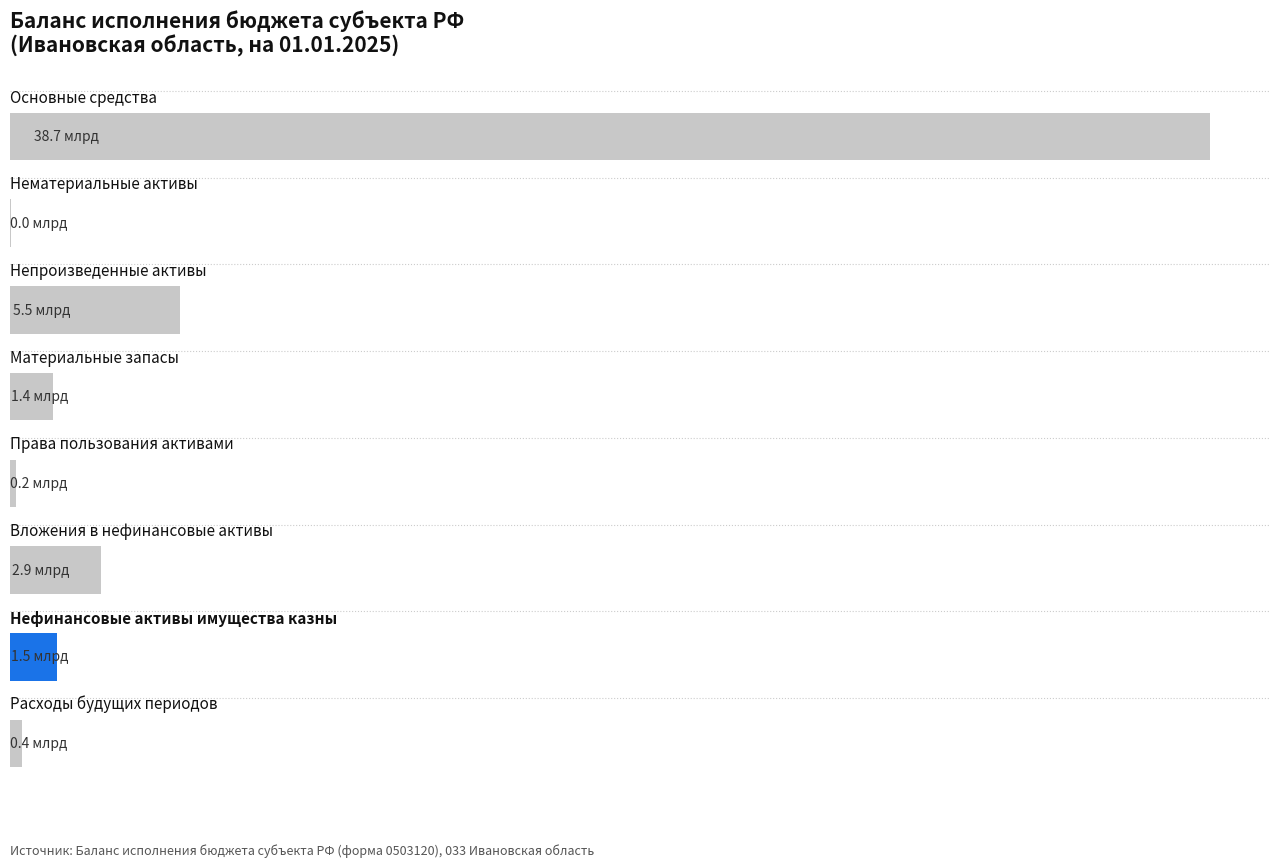

Are the bars horizontal?

Yes